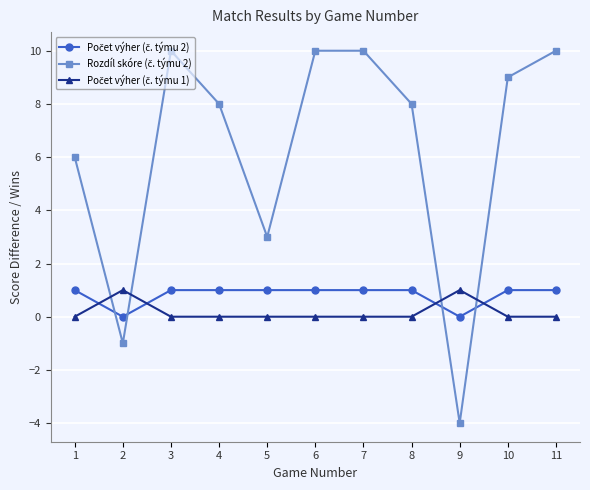

How many lines are shown in the chart?

3